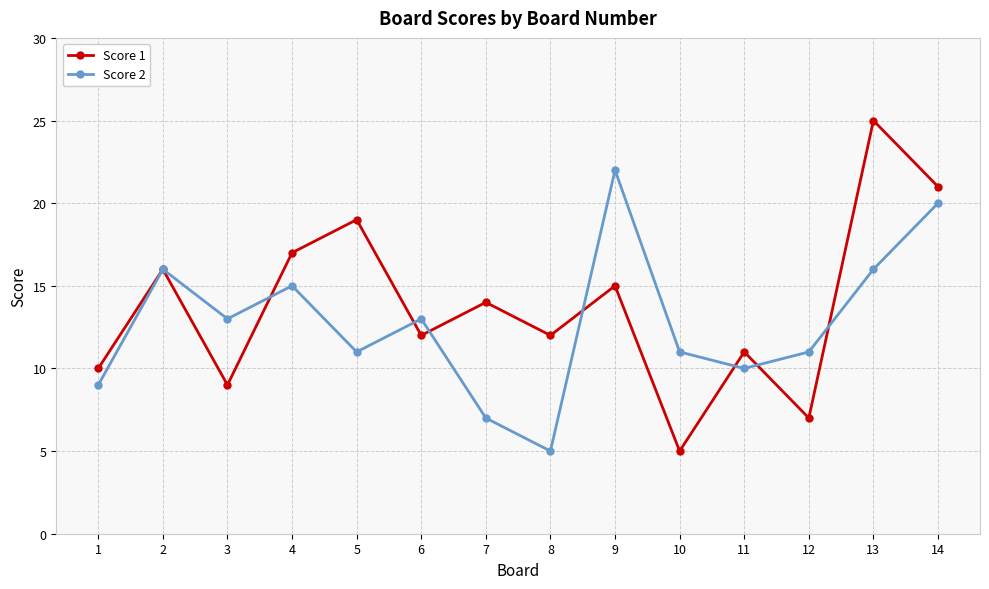

Which series has the largest total across all categories?

Score 1